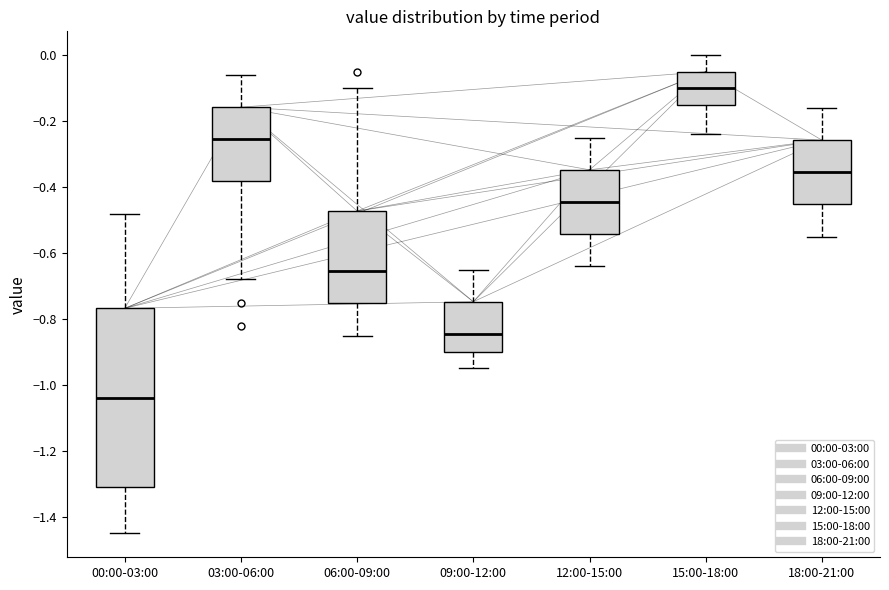

Which box has the lowest median line?

00:00-03:00